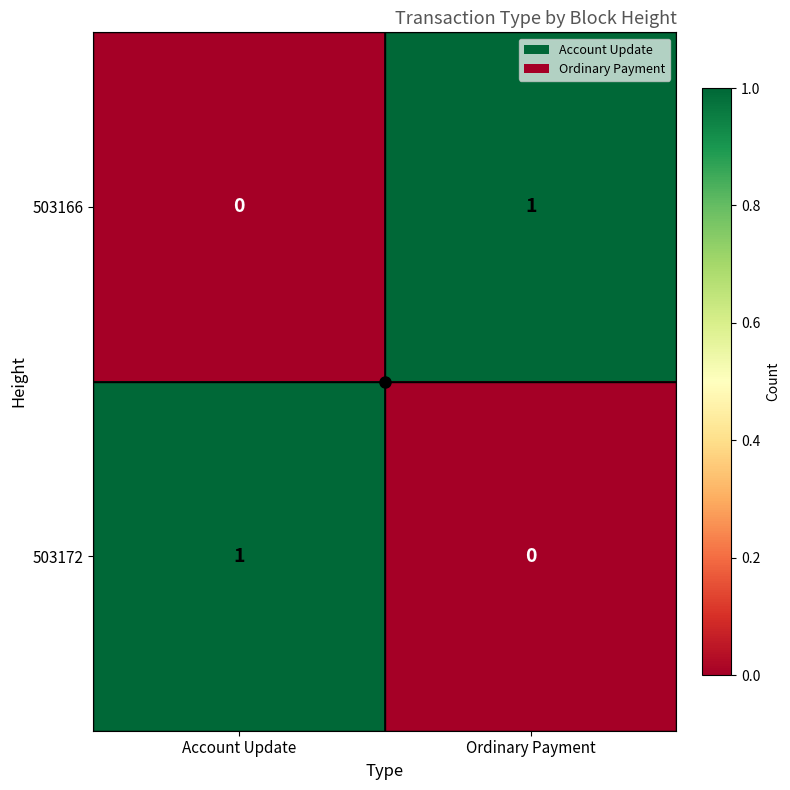

List the labels in order of 503172 value, largest first.

Account Update, Ordinary Payment